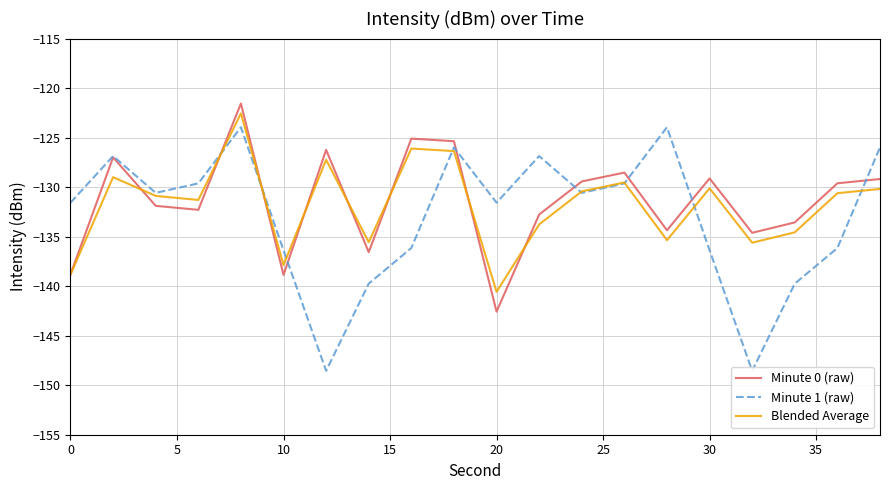

The Blended Average series shows -138.8 at 0. True or false?

True